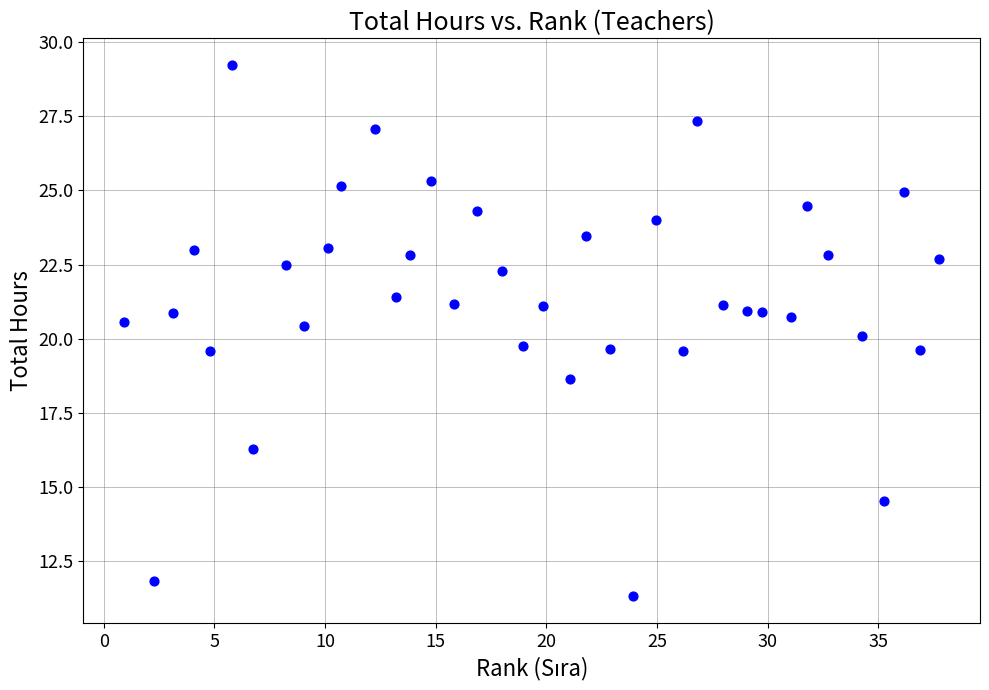

What is the range of X values (max minus min)?

36.8